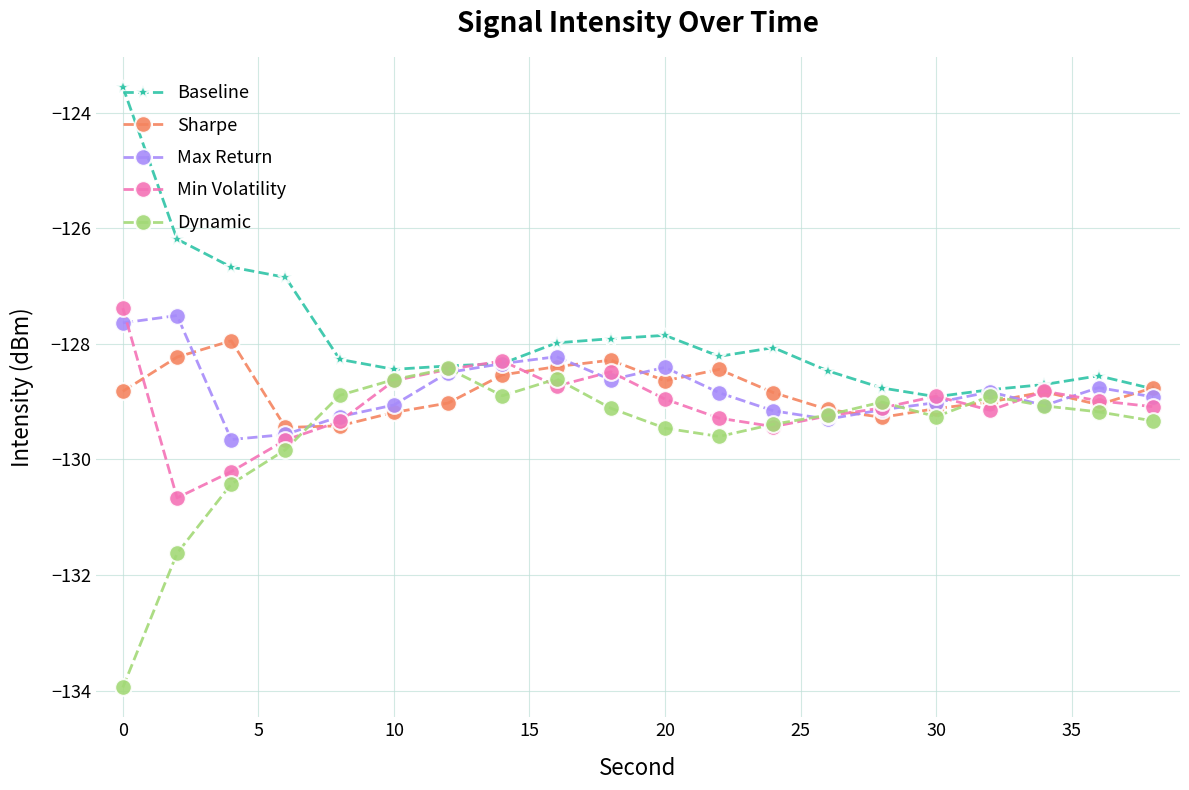

What is the value of the Baseline point at the 15th from the left?

-128.8